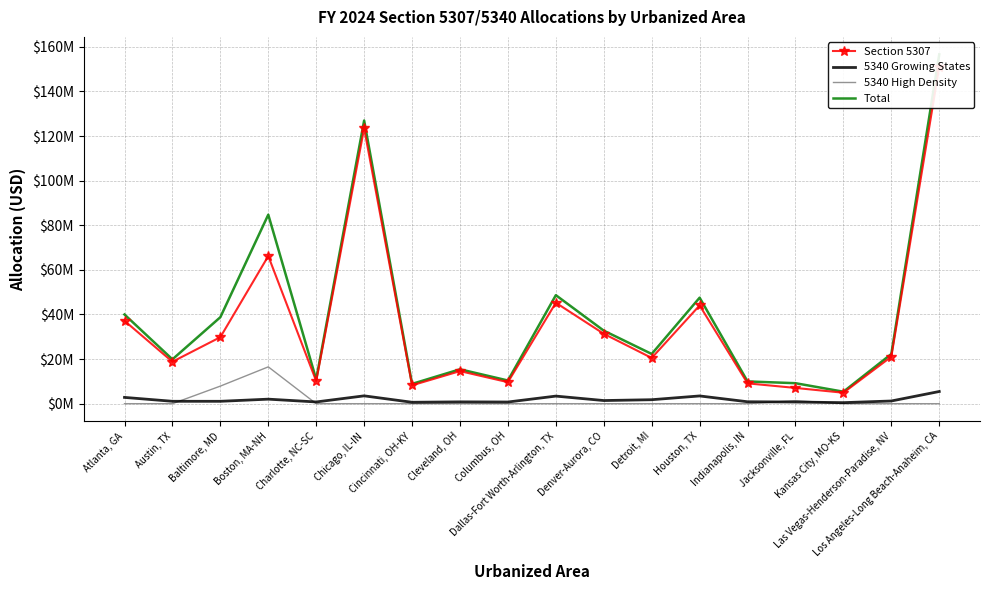

True or false: Section 5307 has more than 0 interior local peaks.

True